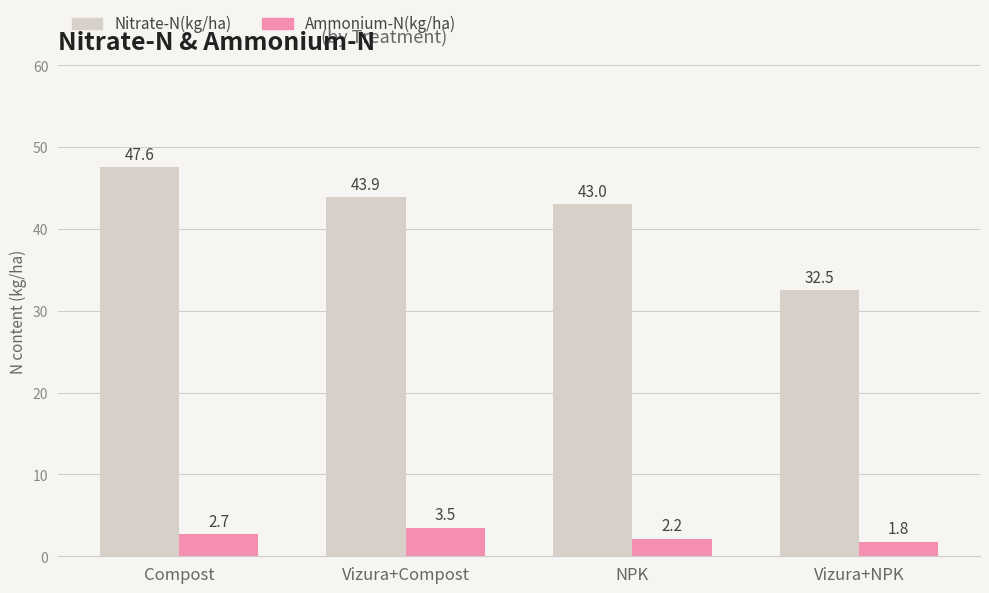

How many bars are there in total?

8